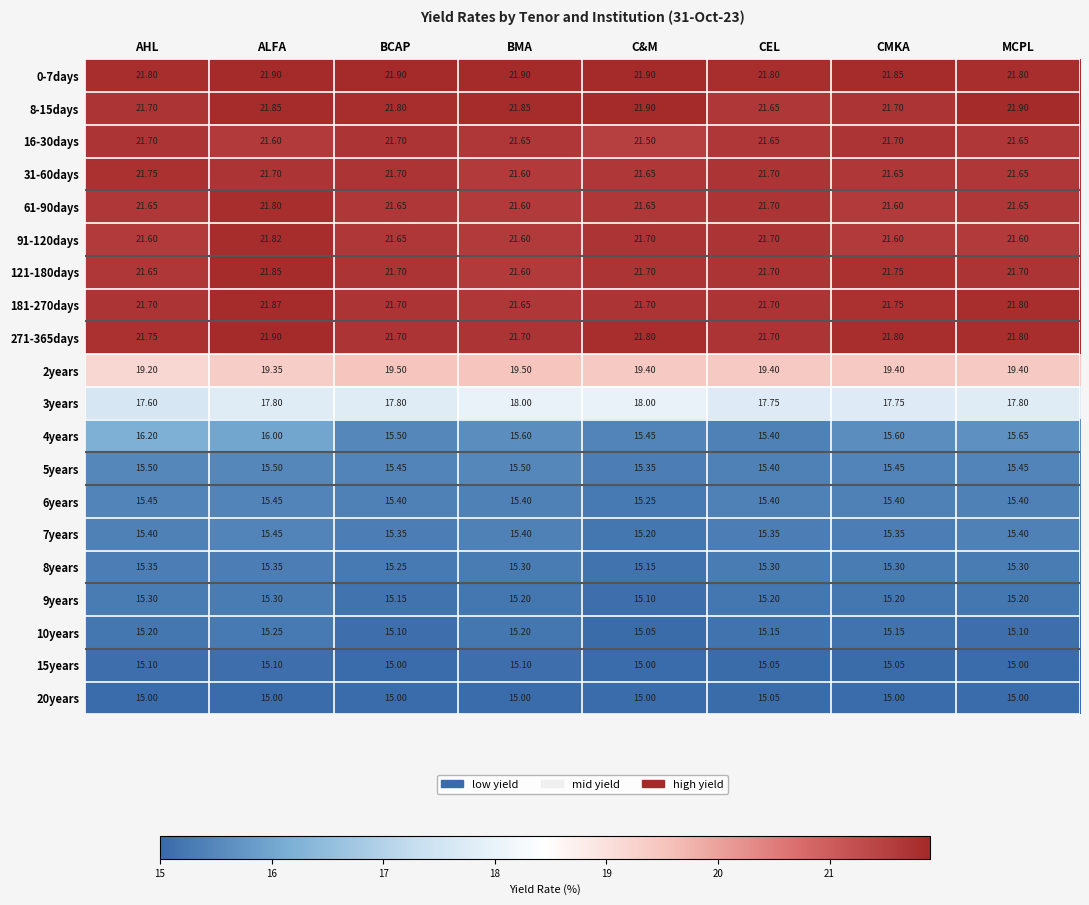

Between AHL and BMA, which series saw the biggest shift?

4years